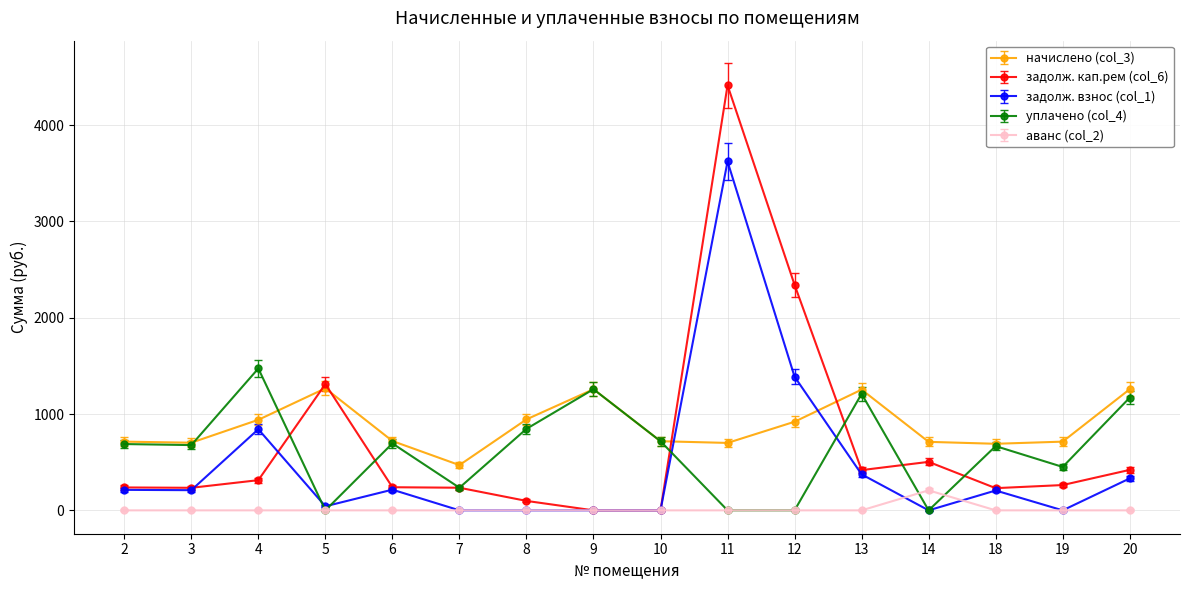

Which series has the largest total across all categories?

начислено (col_3)